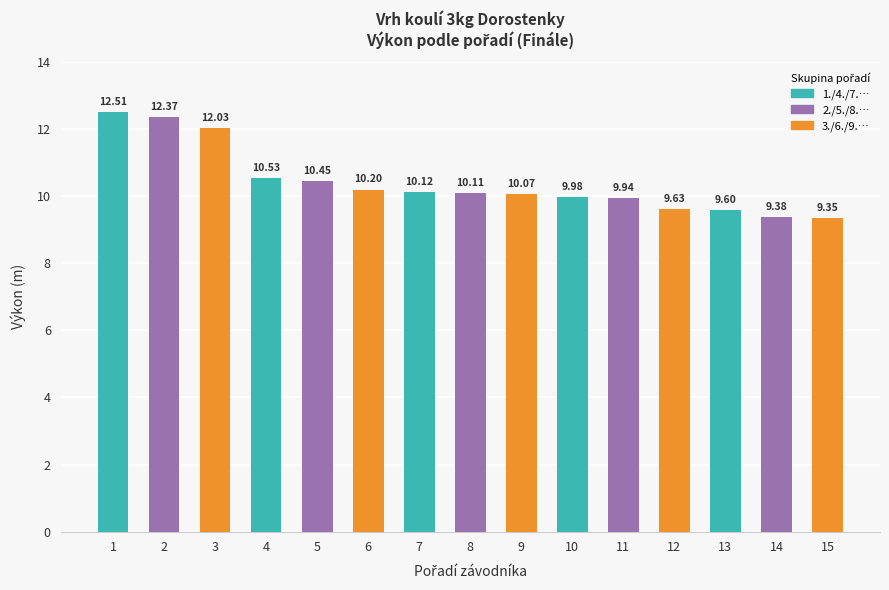

What is the change in value from 2 to 14?

-3.0